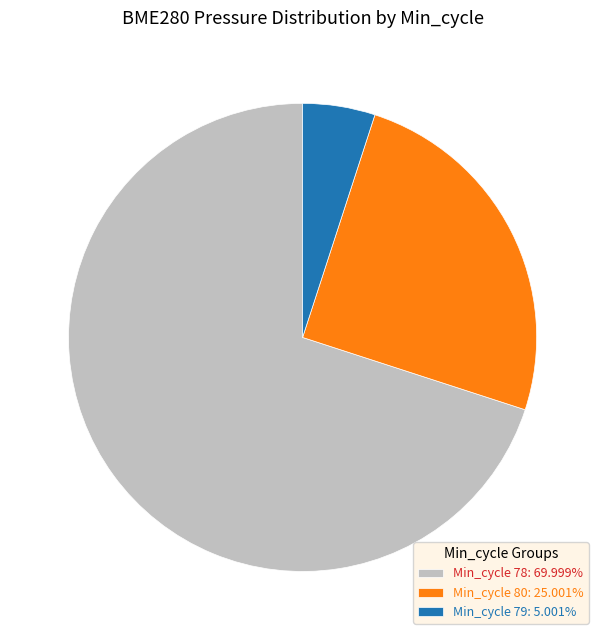

Do Min_cycle 80: 25.001% and Min_cycle 78: 69.999% together represent more than half of the pie?

Yes